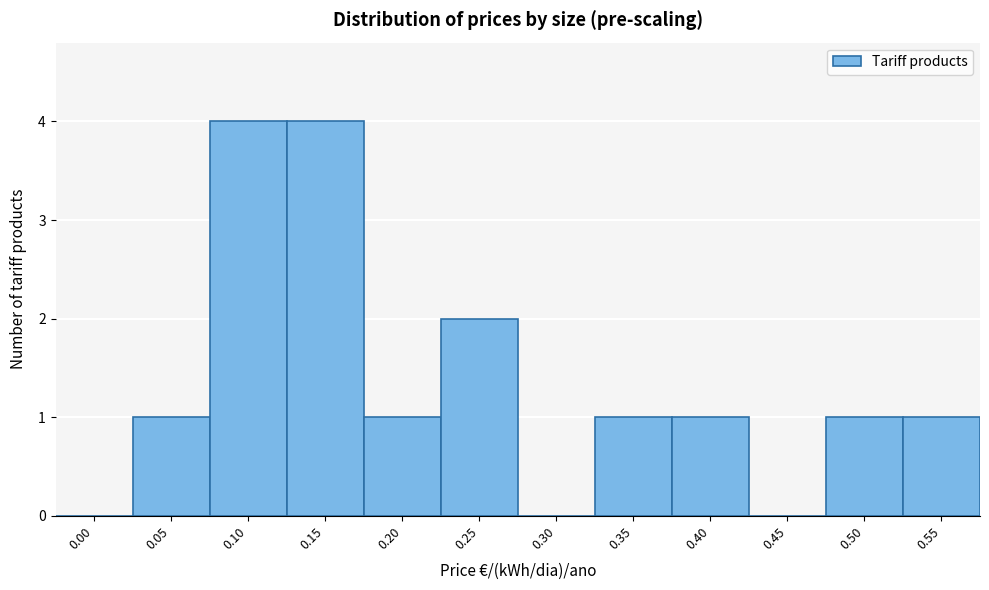

Reading right to left, list all the values displayed in this chart.

0.55=1	0.50=1	0.45=0	0.40=1	0.35=1	0.30=0	0.25=2	0.20=1	0.15=4	0.10=4	0.05=1	0.00=0